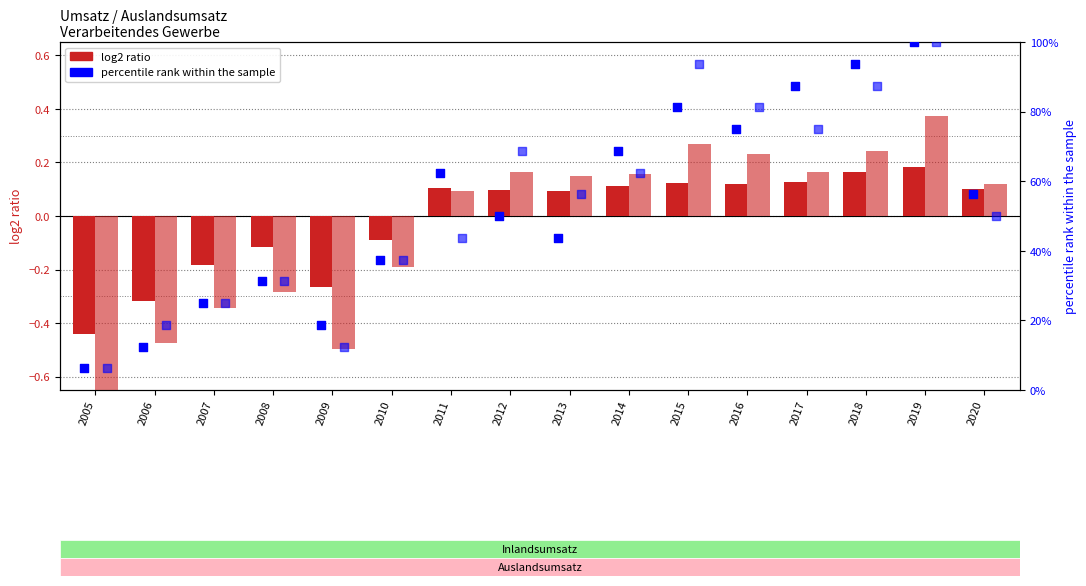

Which series reaches the minimum Y coordinate?

log2 ratio (Ausland)